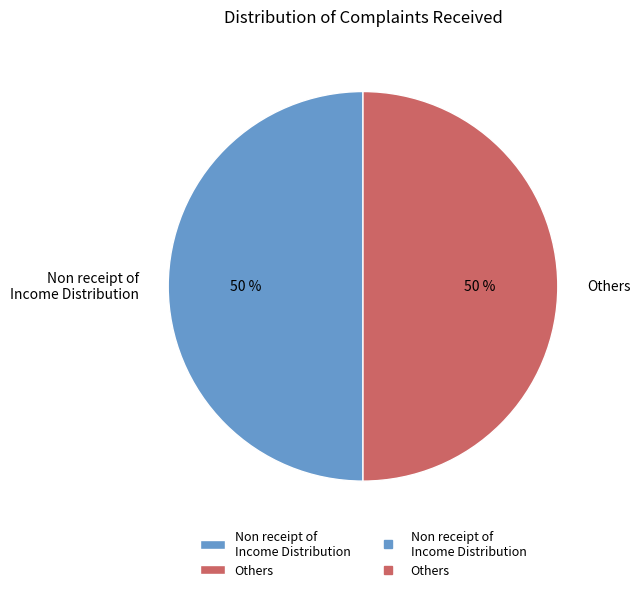

True or false: Others accounts for 37% of the total.

False